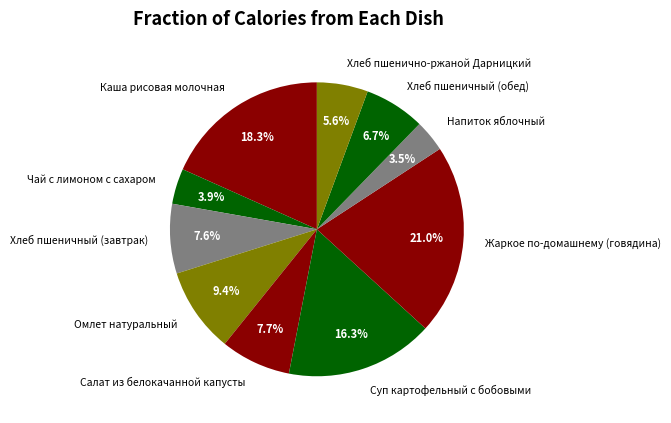

Between Чай с лимоном с сахаром and Каша рисовая молочная, which is larger?

Каша рисовая молочная